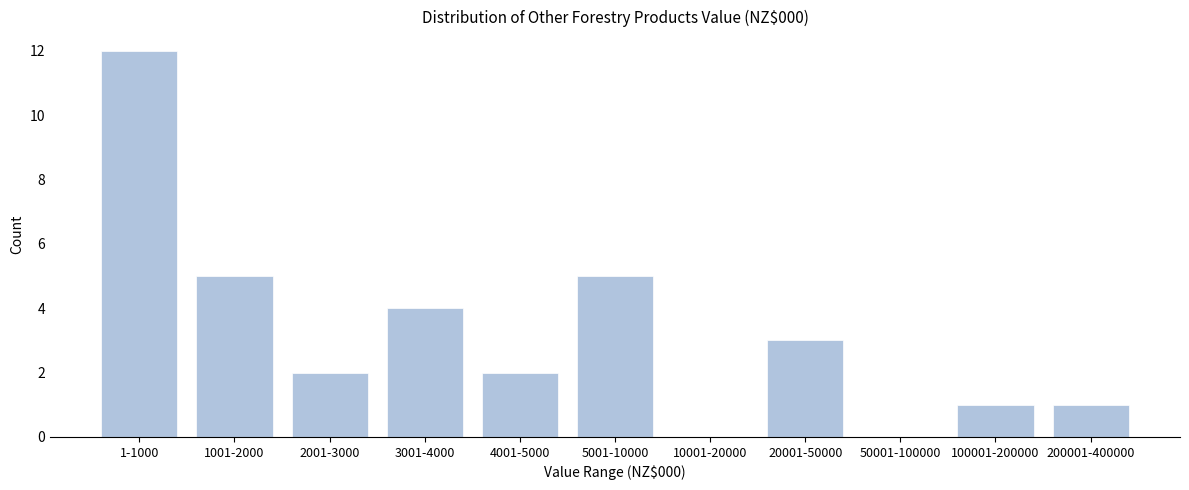

Reading right to left, extract all data points from this chart.

200001-400000=1	100001-200000=1	50001-100000=0	20001-50000=3	10001-20000=0	5001-10000=5	4001-5000=2	3001-4000=4	2001-3000=2	1001-2000=5	1-1000=12